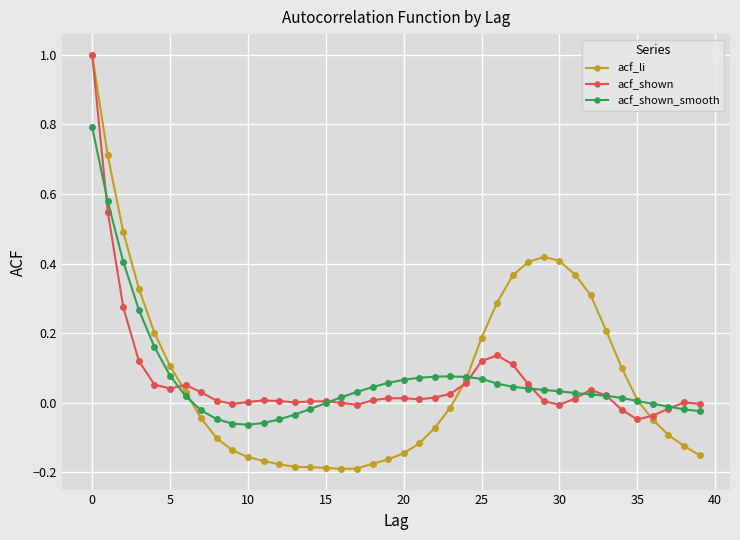

What are all the series names shown in the legend?

acf_li, acf_shown, acf_shown_smooth